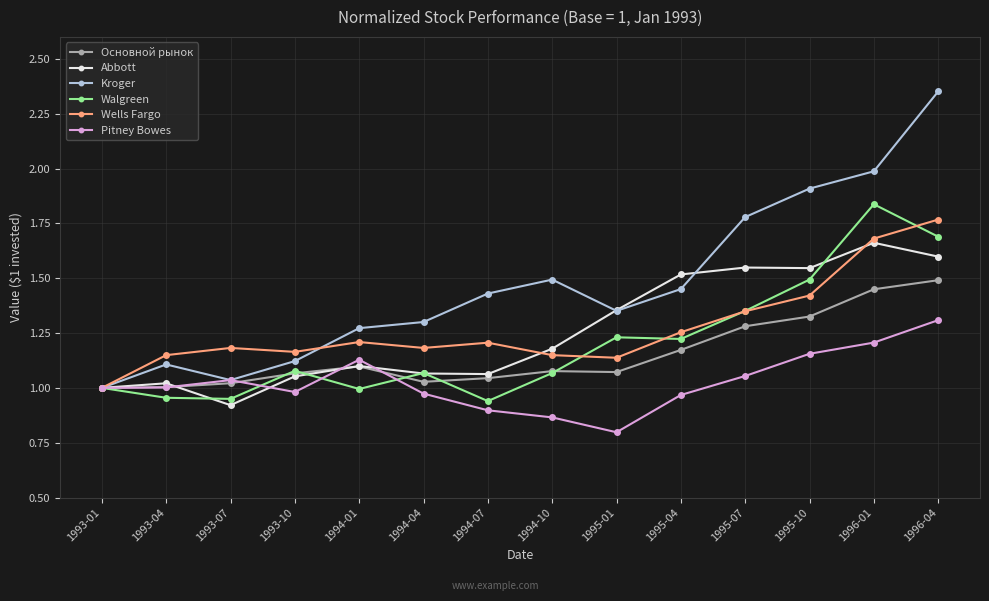

Does the chart display data point markers on the line(s)?

Yes